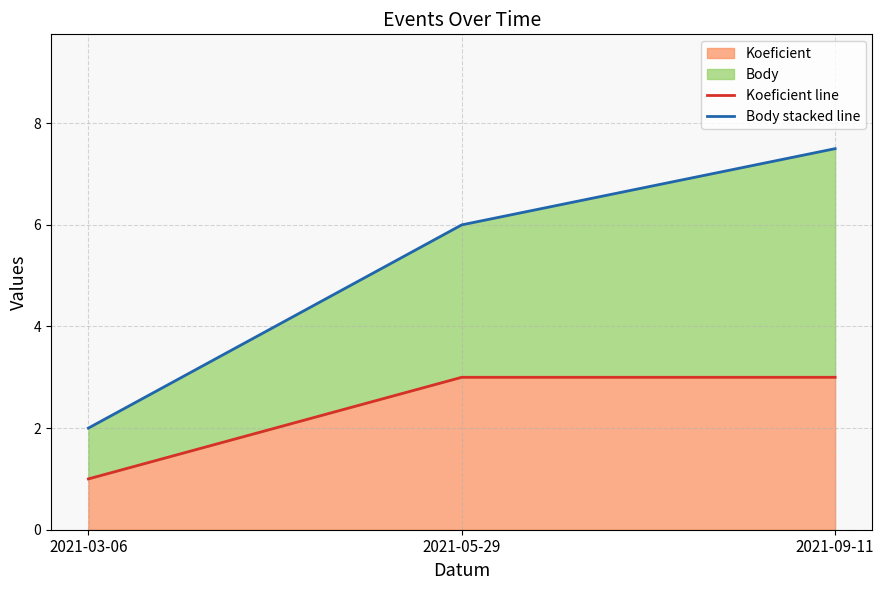

How many series are shown in this chart?

2